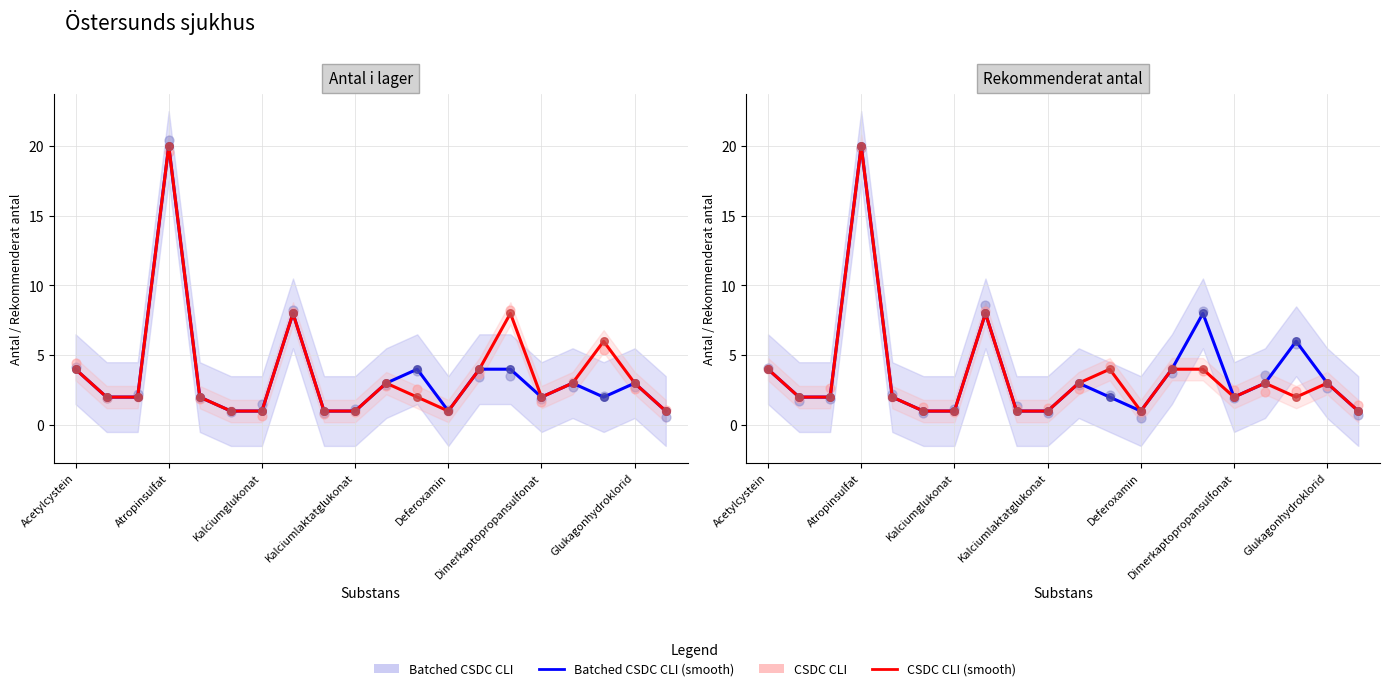

Which series reaches the maximum Y coordinate?

Batched CSDC CLI (smooth)